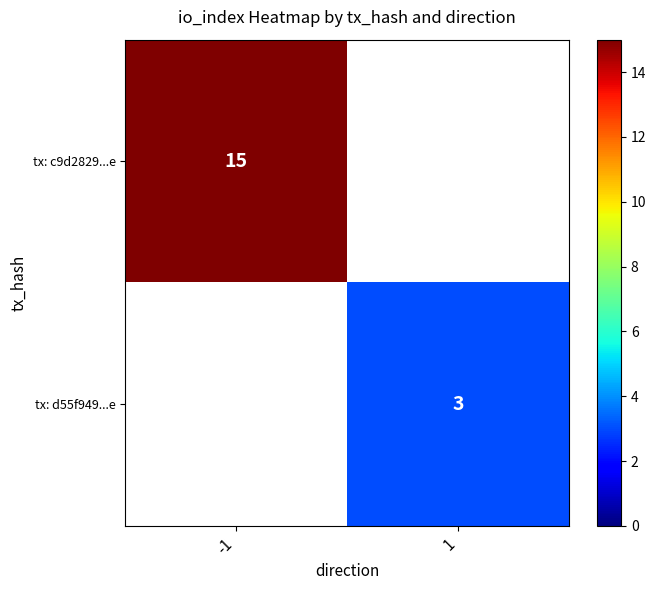

The value of tx: c9d2829...e at -1 is 15. True or false?

True